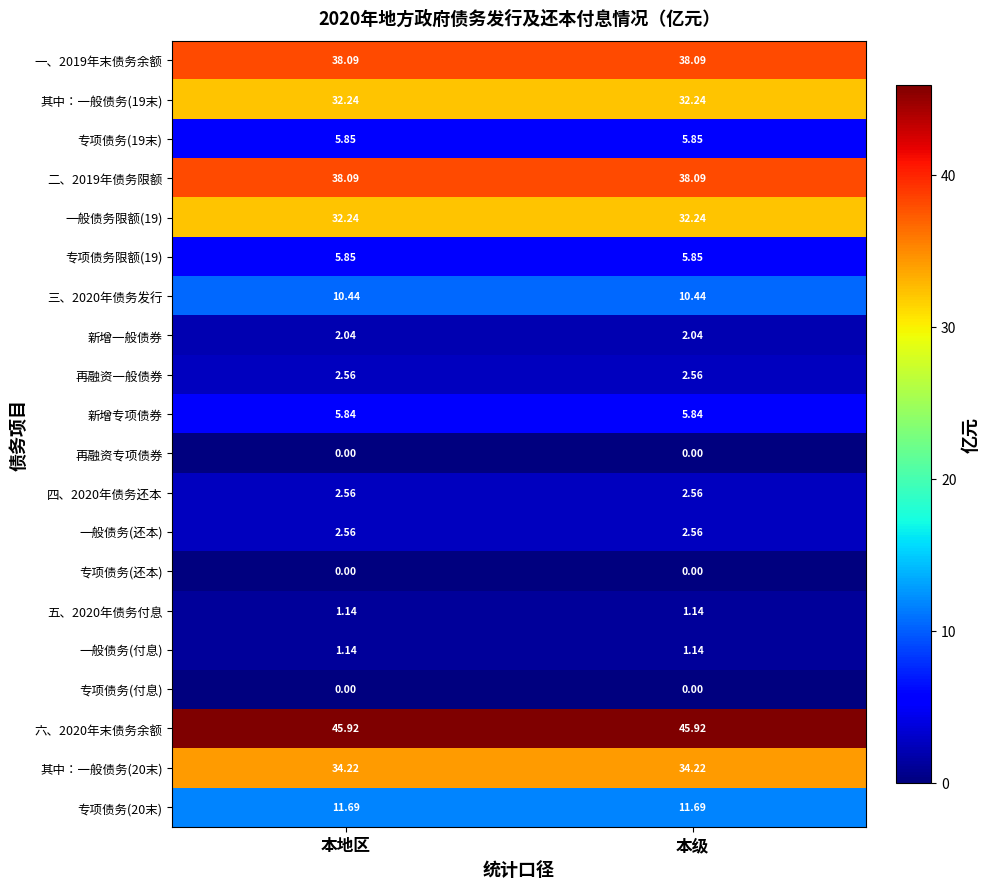

Is the value of 再融资一般债券 at 本地区 greater than the value of 二、2019年债务限额 at 本级?

No